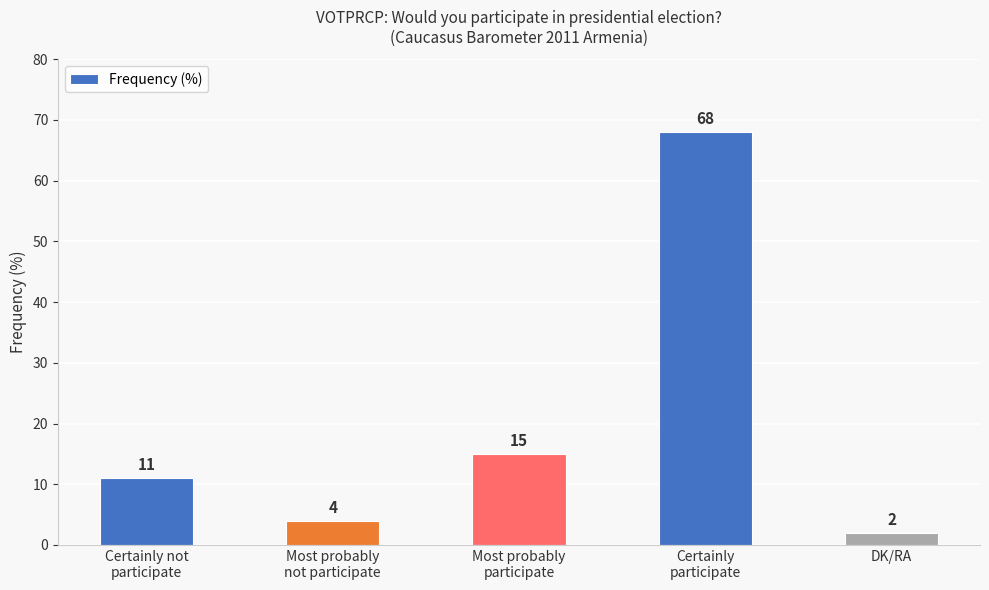

Does the chart contain any negative values?

No